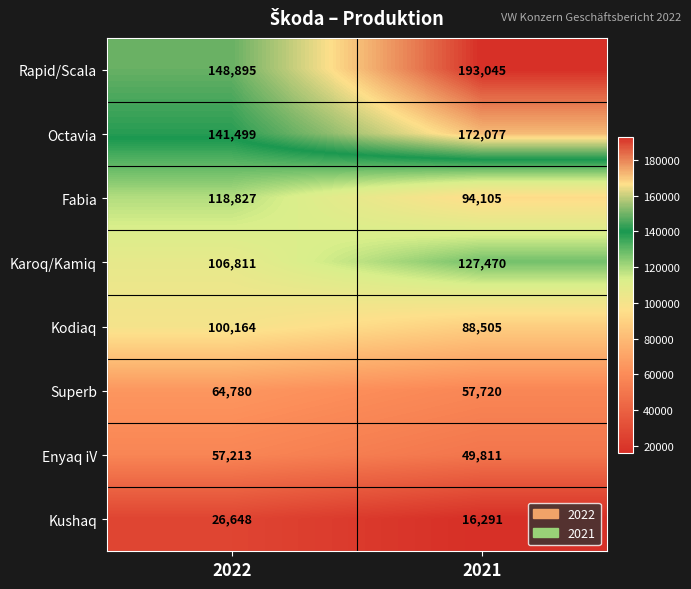

Reading left to right, list all the values displayed in this chart.

Rapid/Scala: 148895	193045
Octavia: 141499	172077
Fabia: 118827	94105
Karoq/Kamiq: 106811	127470
Kodiaq: 100164	88505
Superb: 64780	57720
Enyaq iV: 57213	49811
Kushaq: 26648	16291